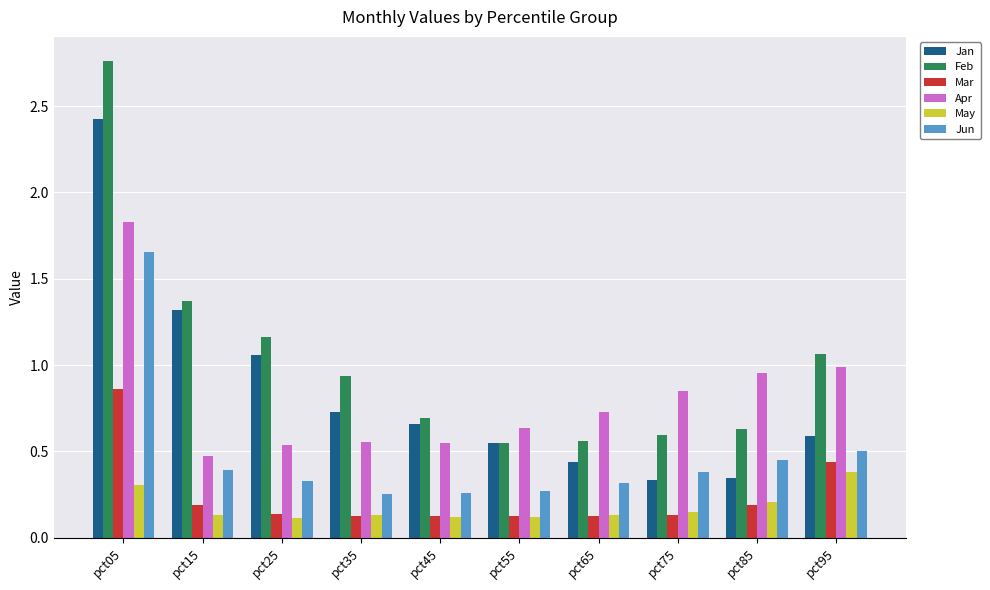

At which category does the chart reach its peak across all series?

pct05